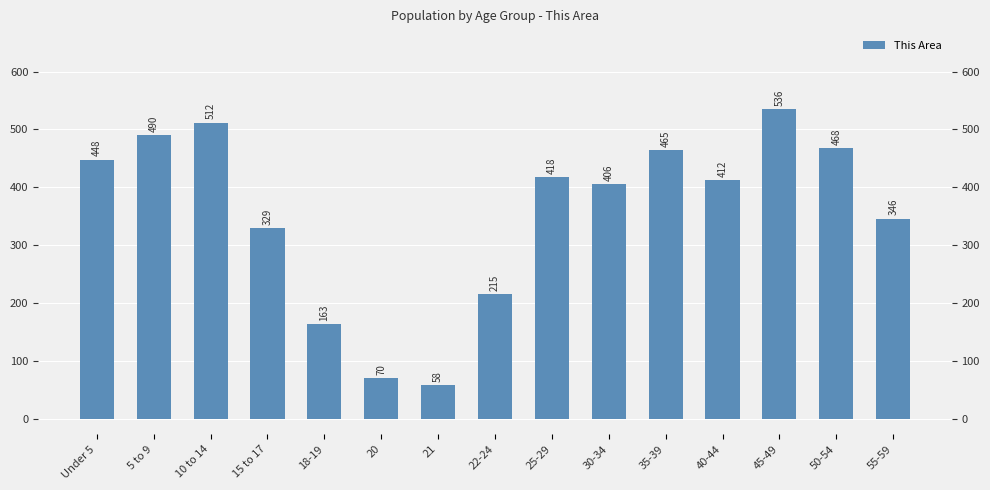

Approximately how many times larger is the value at 25-29 compared to 40-44?

1.0